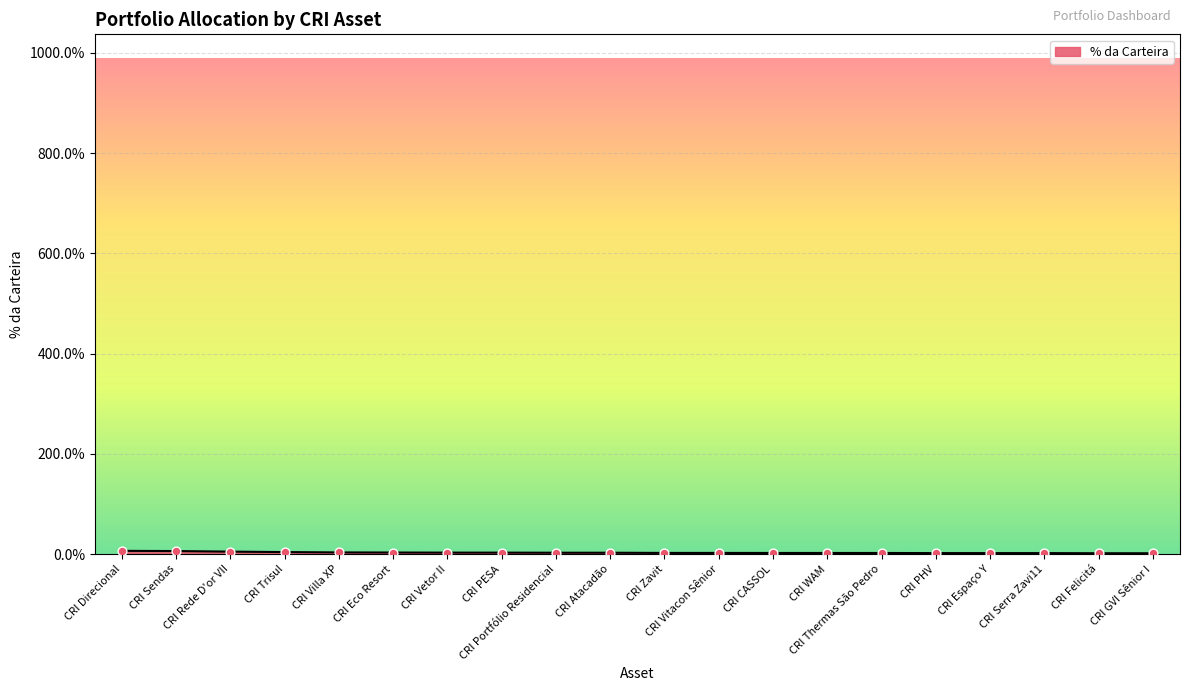

What is the ratio of the value at CRI Vitacon Sênior to the value at CRI Vetor II?

0.8